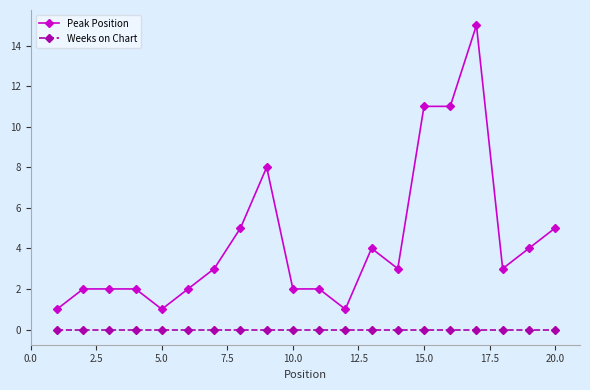

Rank the series by their average value, from lowest to highest.

Weeks on Chart, Peak Position